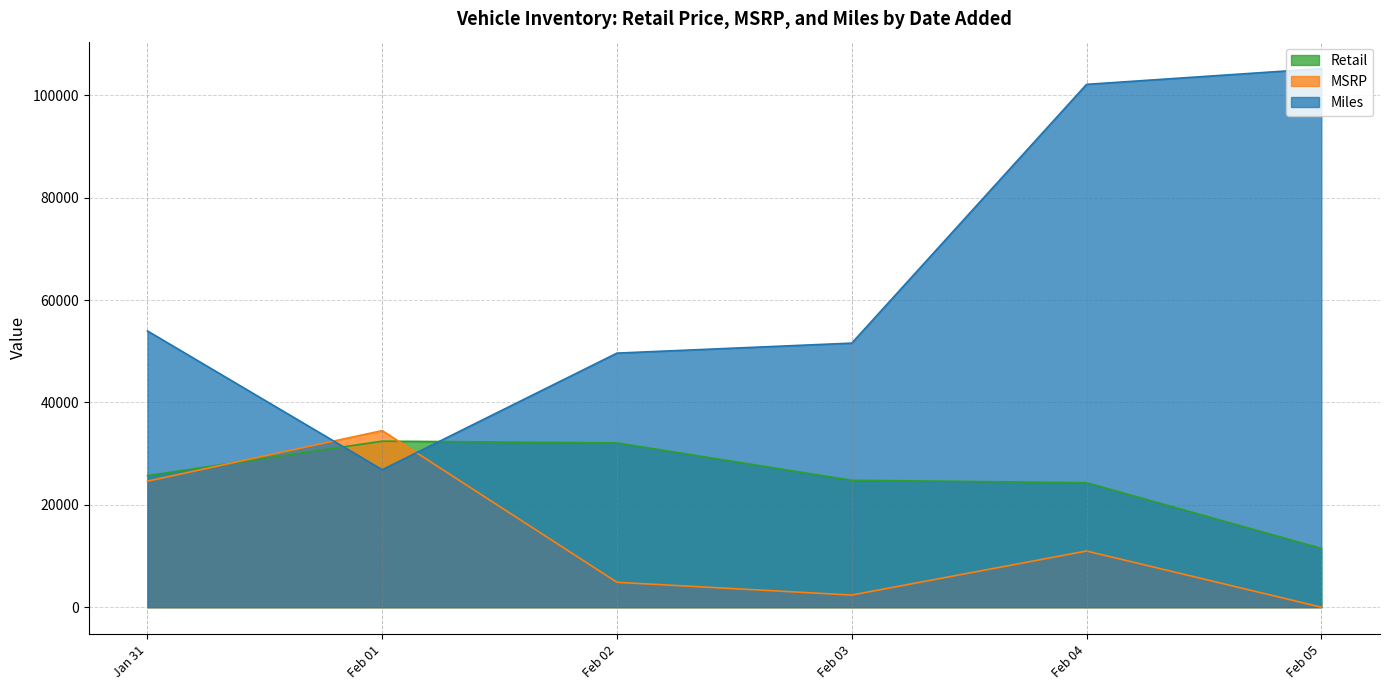

What is the minimum value for Miles?

26853.5